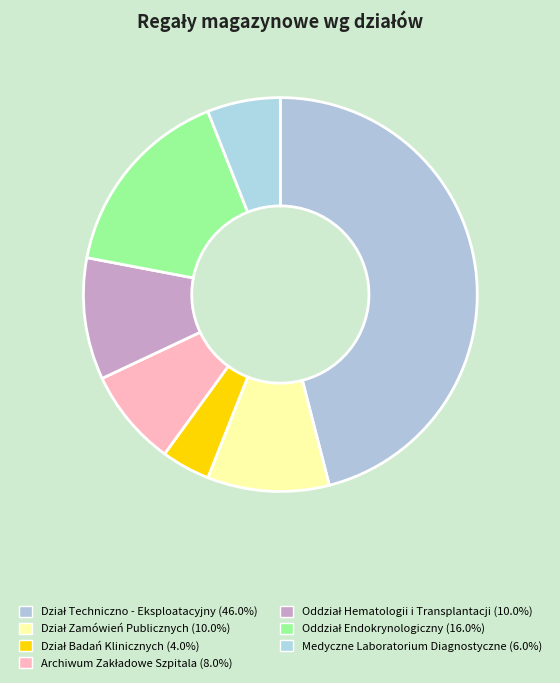

How many segments does this pie chart have?

7